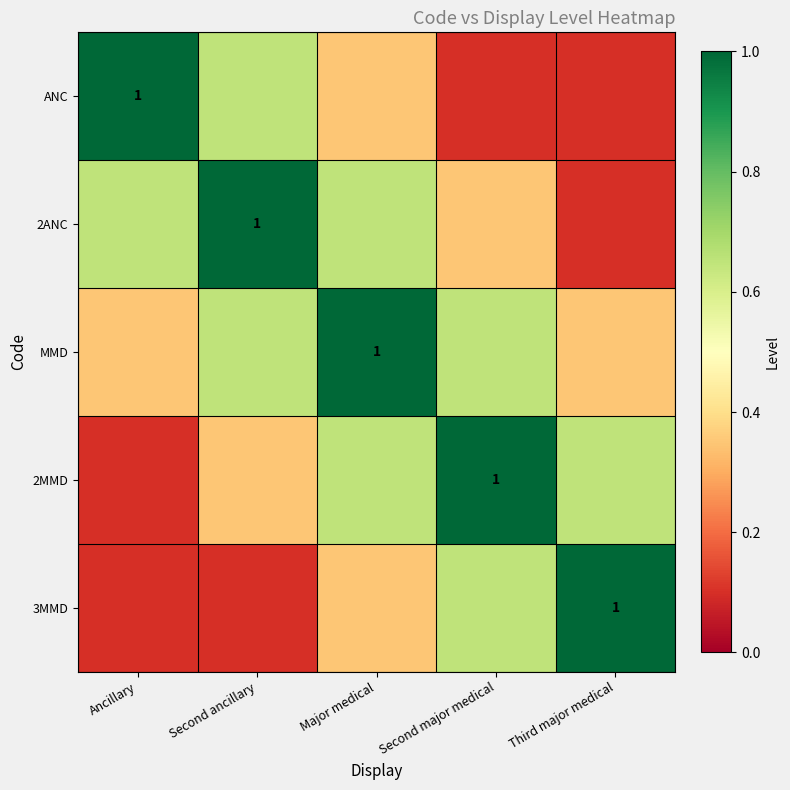

List the series in order of their peak value, highest first.

ANC, 2ANC, MMD, 2MMD, 3MMD